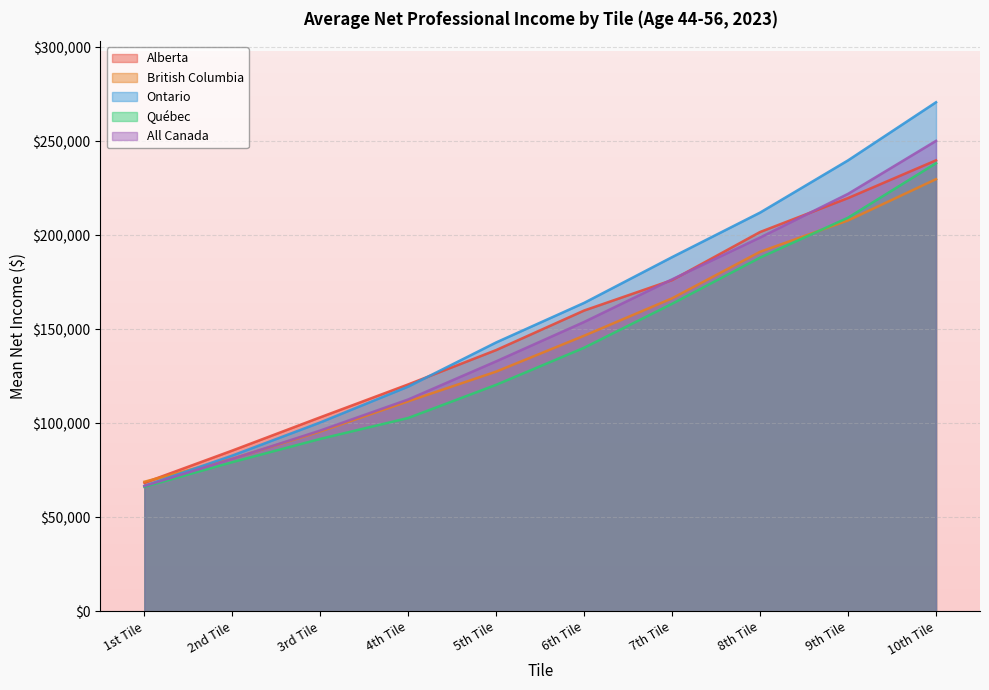

Which series has the widest spread of values?

Ontario